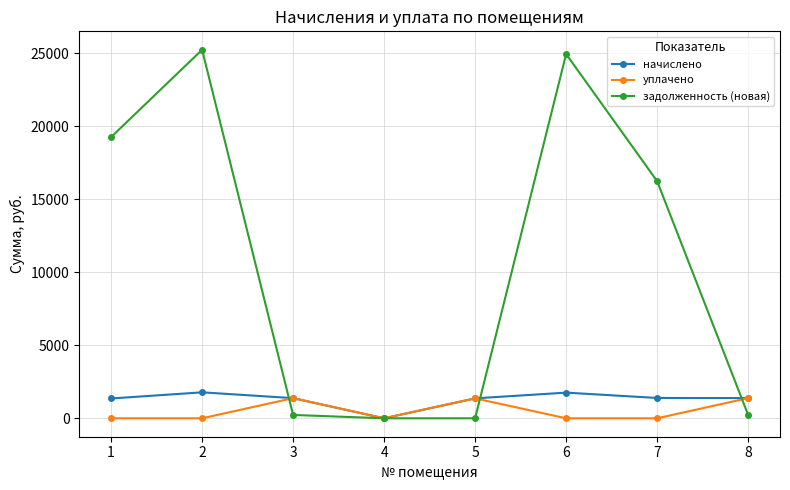

Which series has the largest total across all categories?

задолженность (новая)